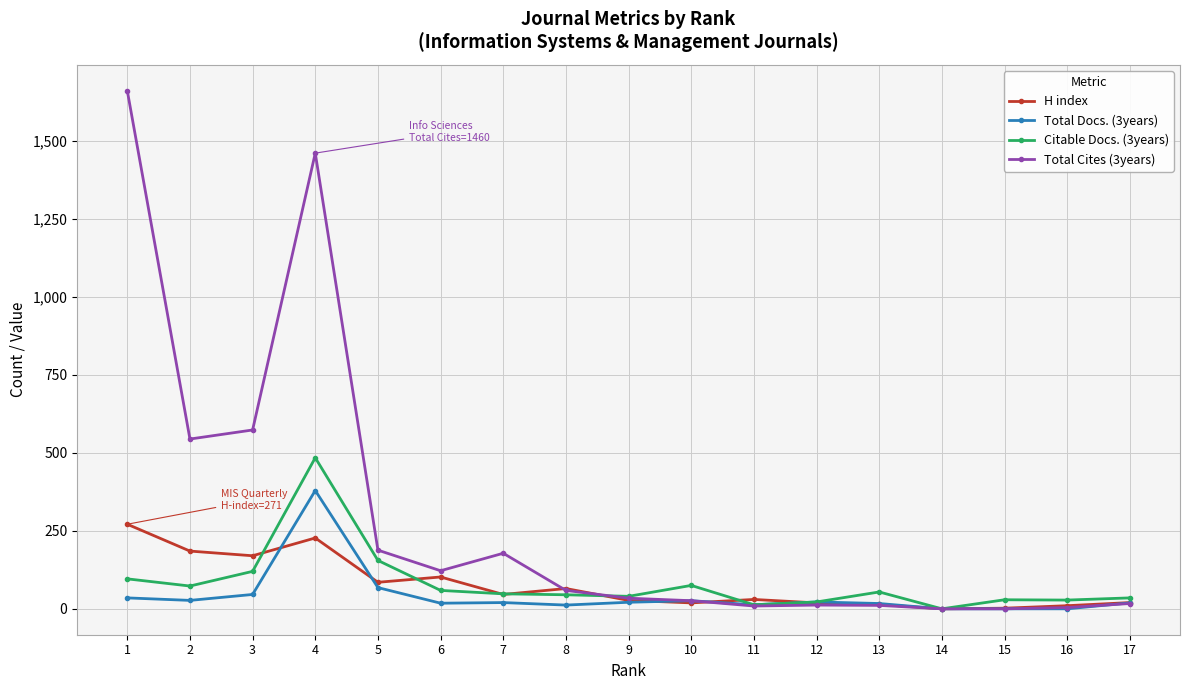

Which series has the widest spread of values?

Total Cites (3years)